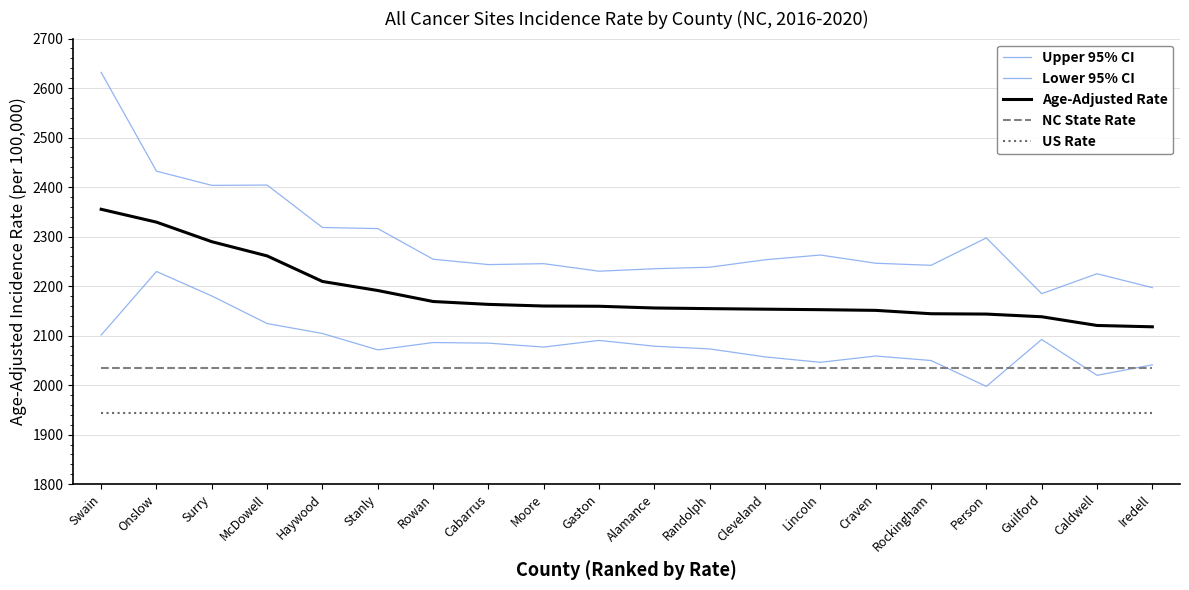

Is the value of Age-Adjusted Rate at Iredell greater than the value of NC State Rate at Person?

Yes